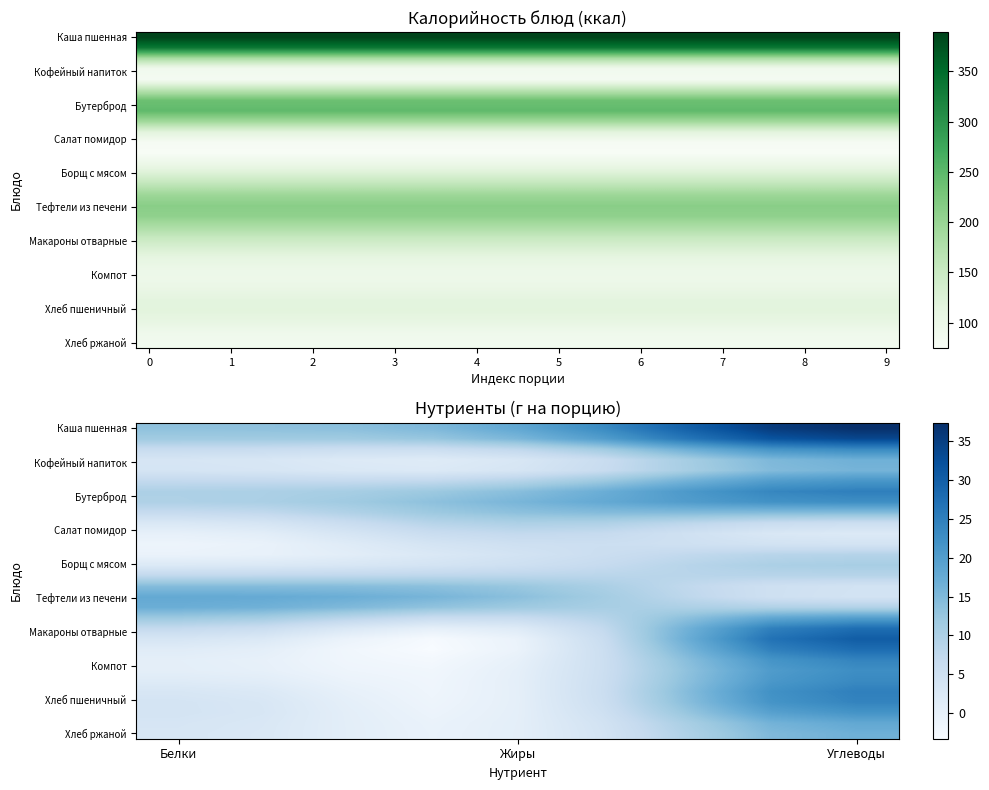

What is the smallest value displayed?

-3.3